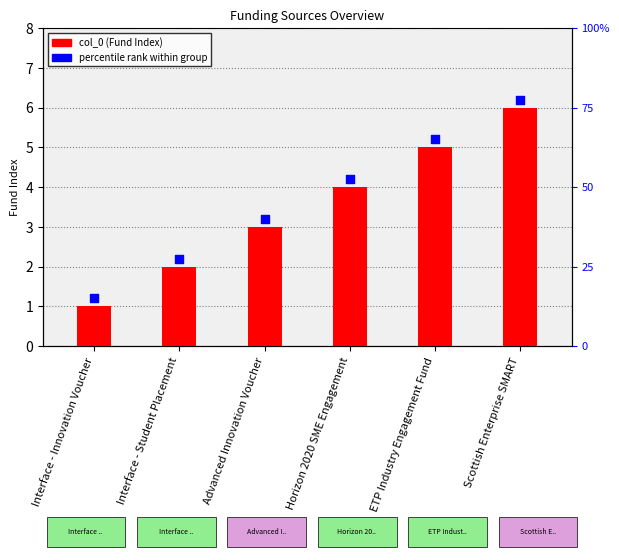

What is the ratio of the value at ETP Industry Engagement Fund to the value at Interface - Student Placement?

2.5